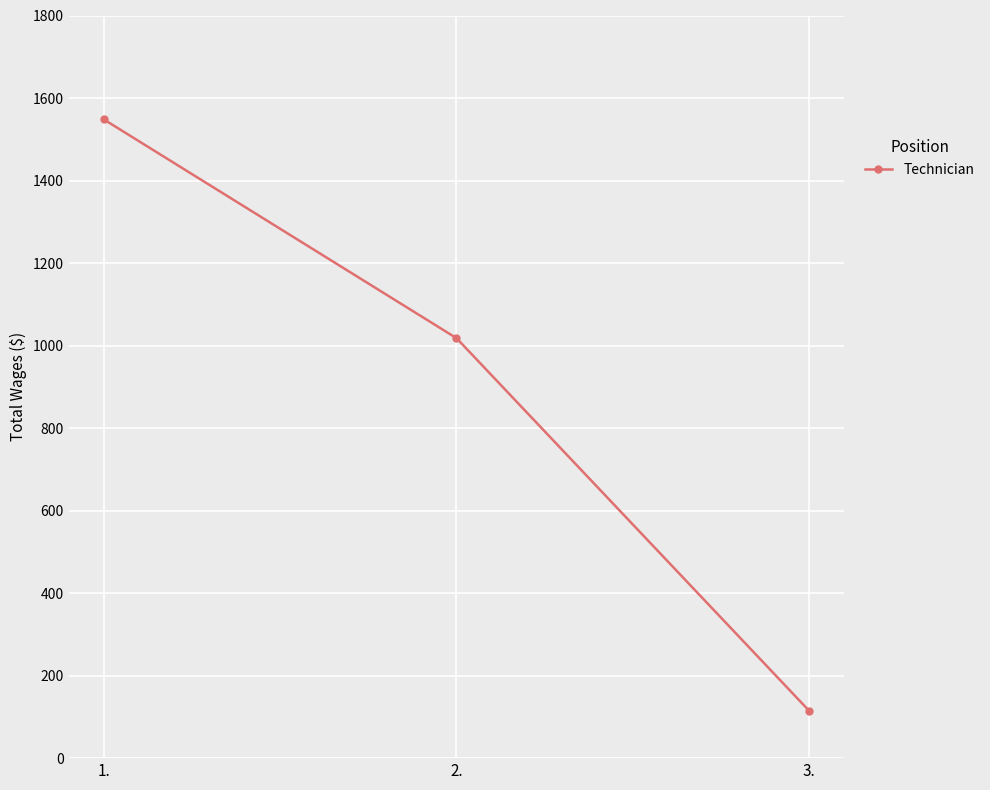

Read the value at 1., to the nearest 100.

1500